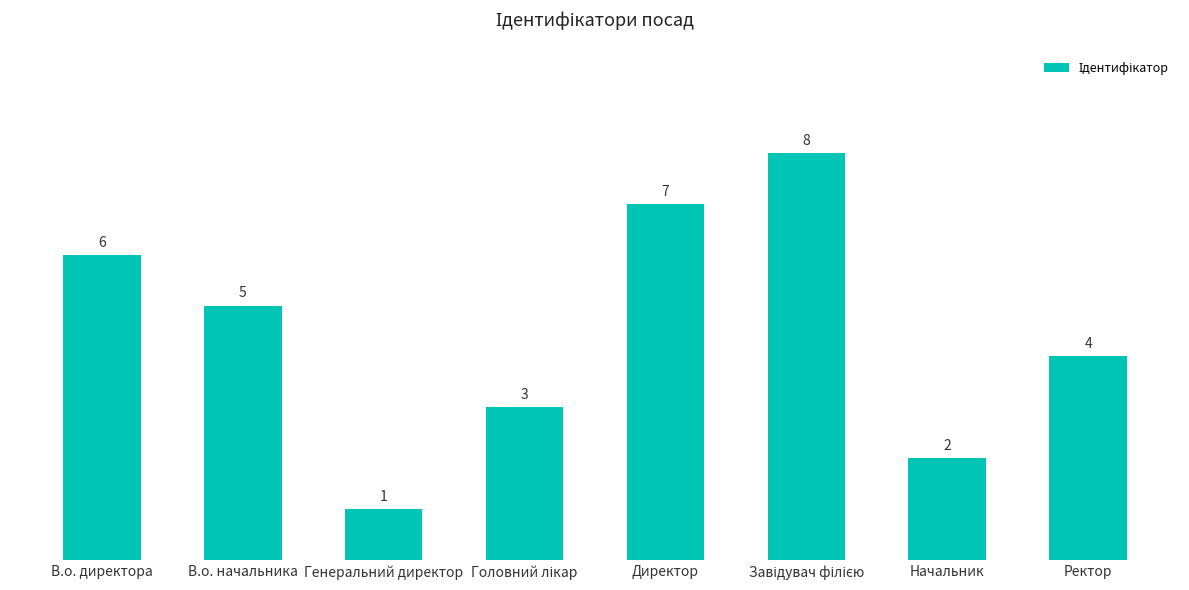

What is the label of the 2nd bar from the left?

В.о. начальника